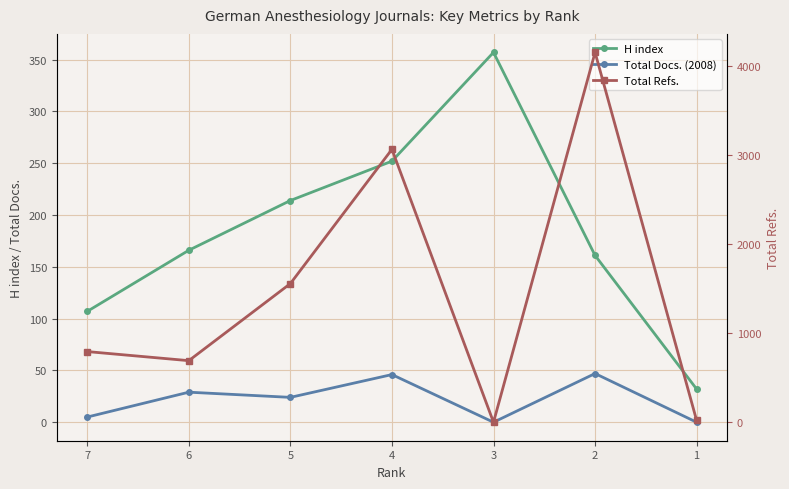

How many data points does each series have?

7